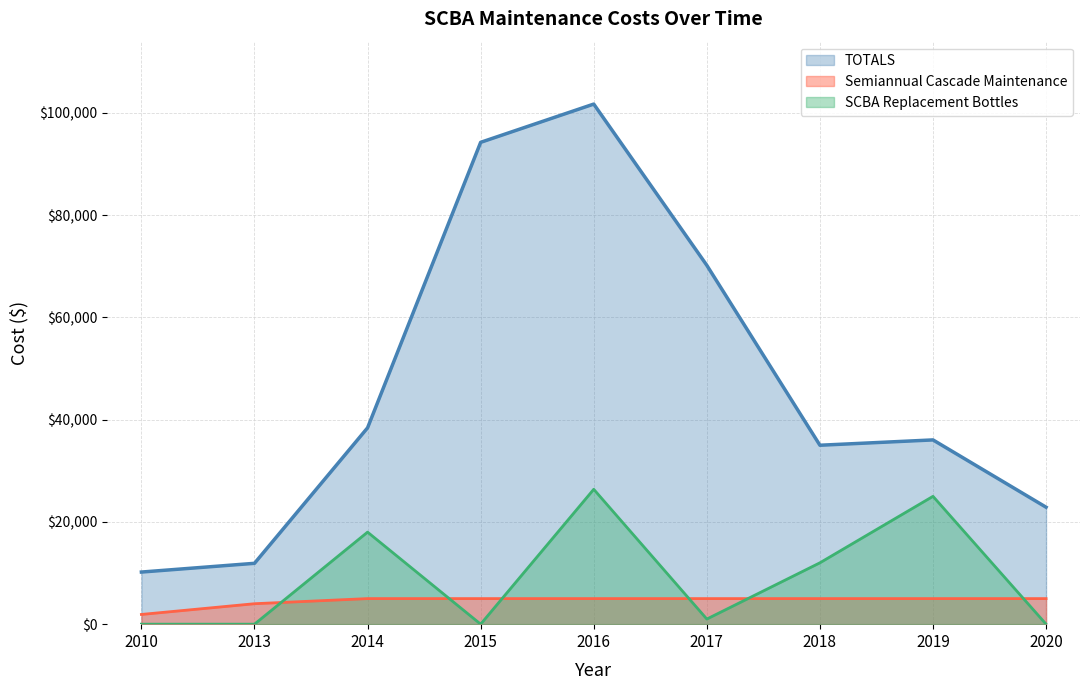

Is it true that TOTALS equals 22873.0 at 2020?

True